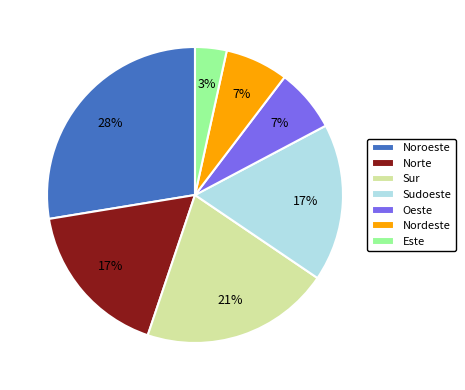

Is it true that Noroeste is 28% of the pie?

True